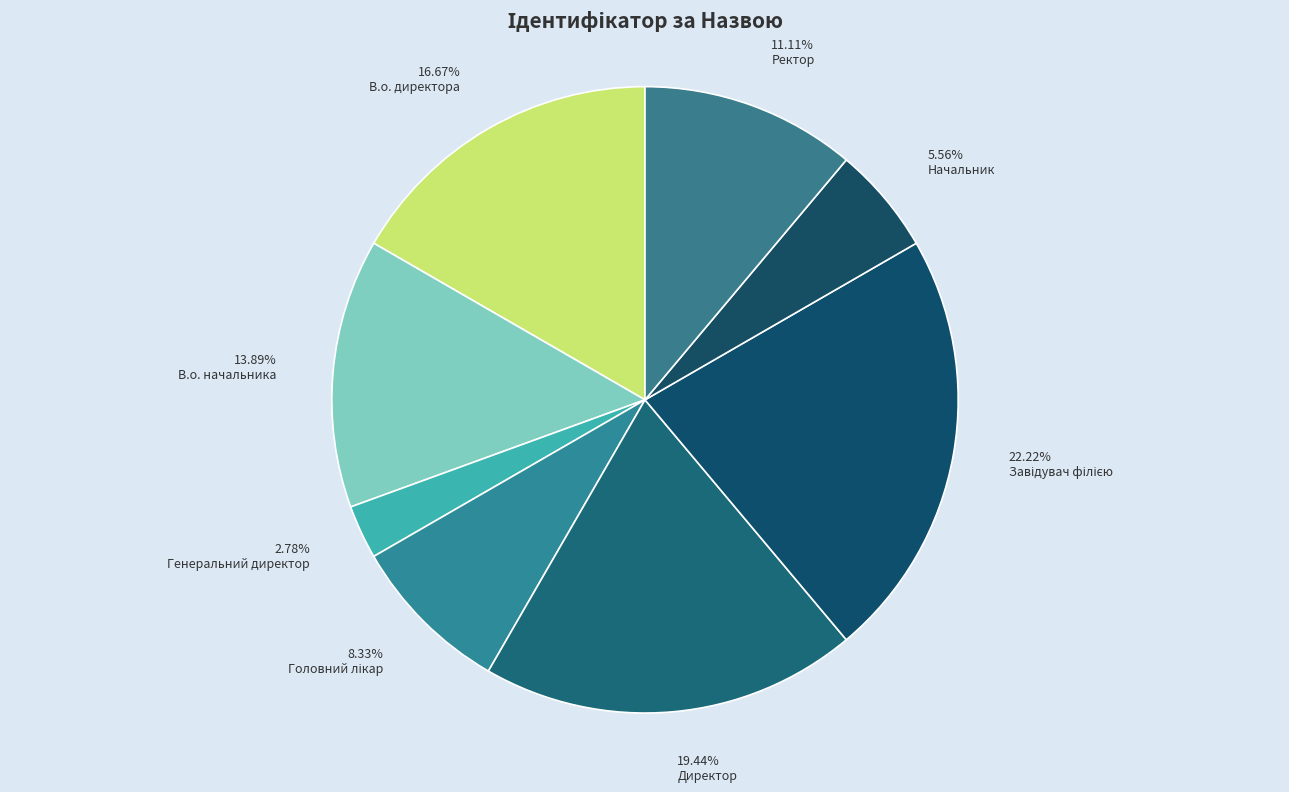

The Головний лікар slice represents 14% of the pie. True or false?

False